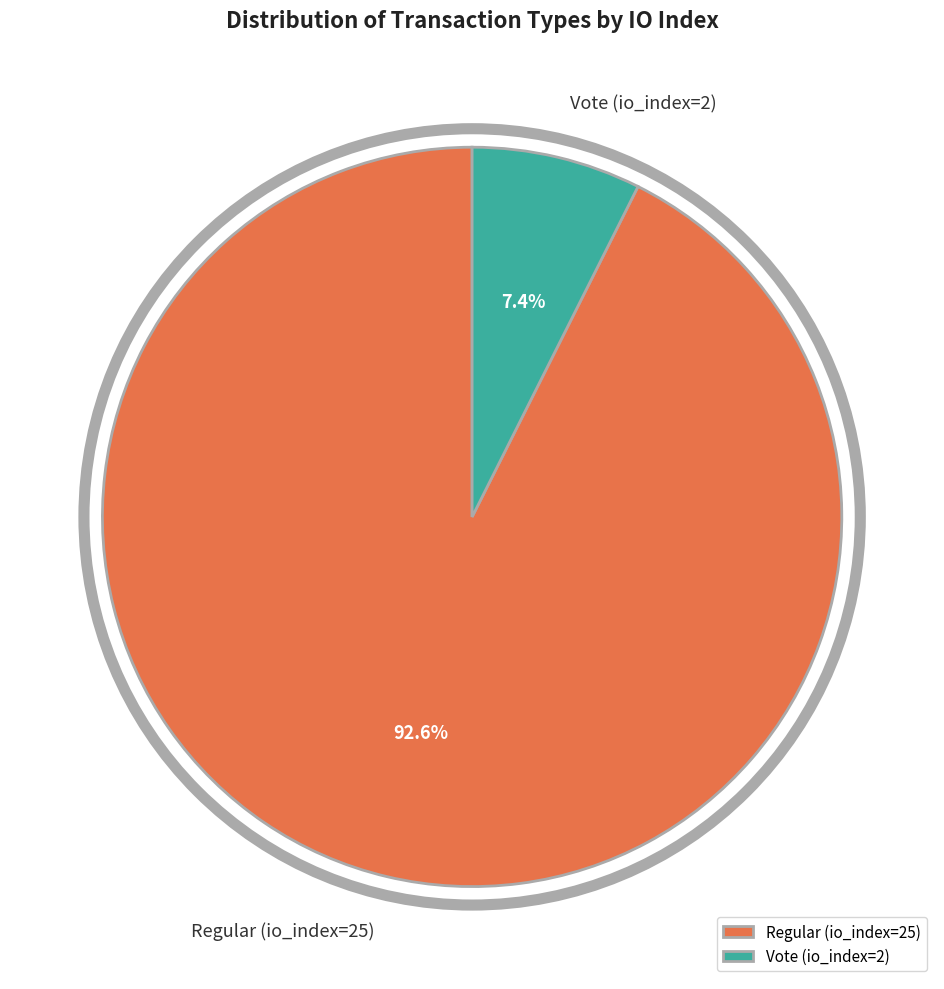

What is the largest slice in the pie chart?

Regular (io_index=25)